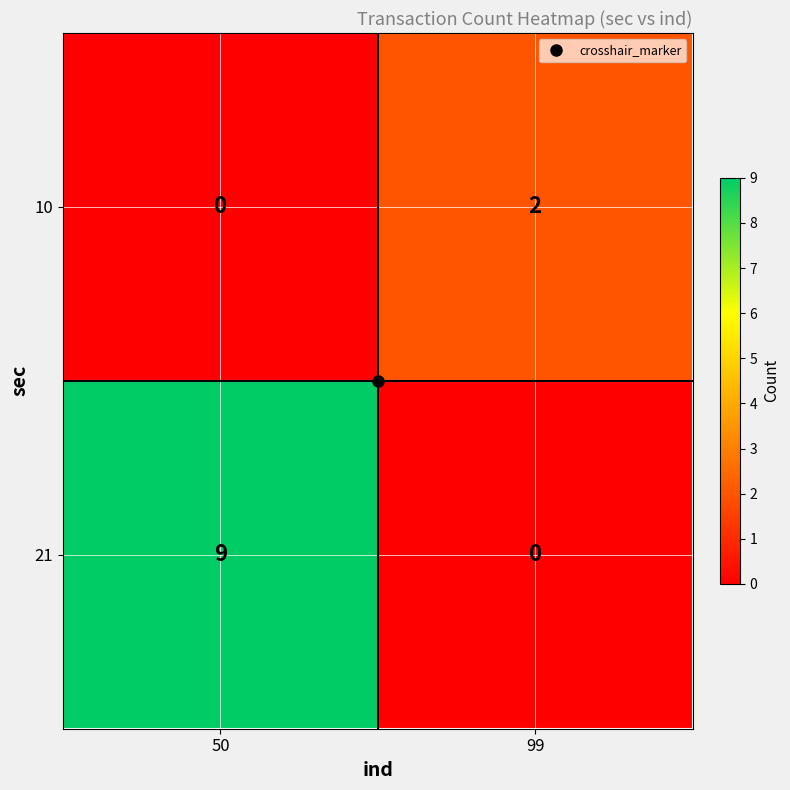

List the series in order of their overall mean, lowest first.

10, 21